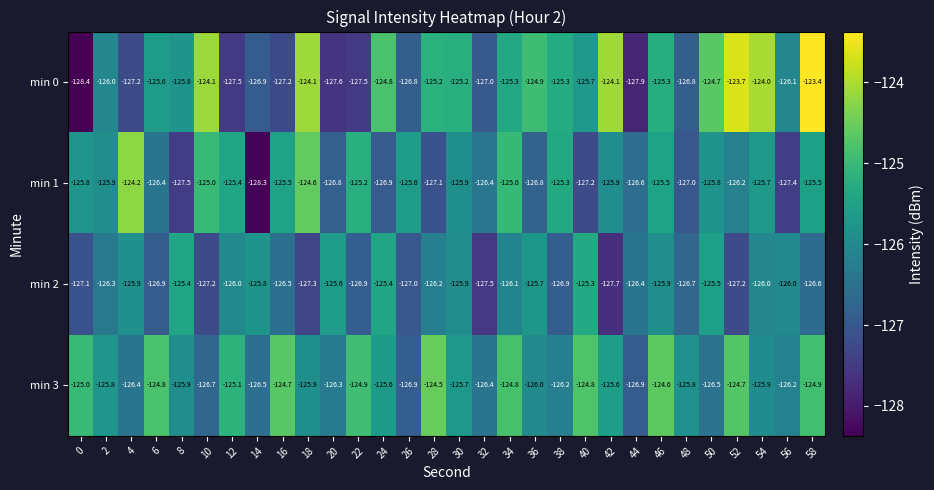

True or false: min 1 has a value of -44.5 at 4.

False